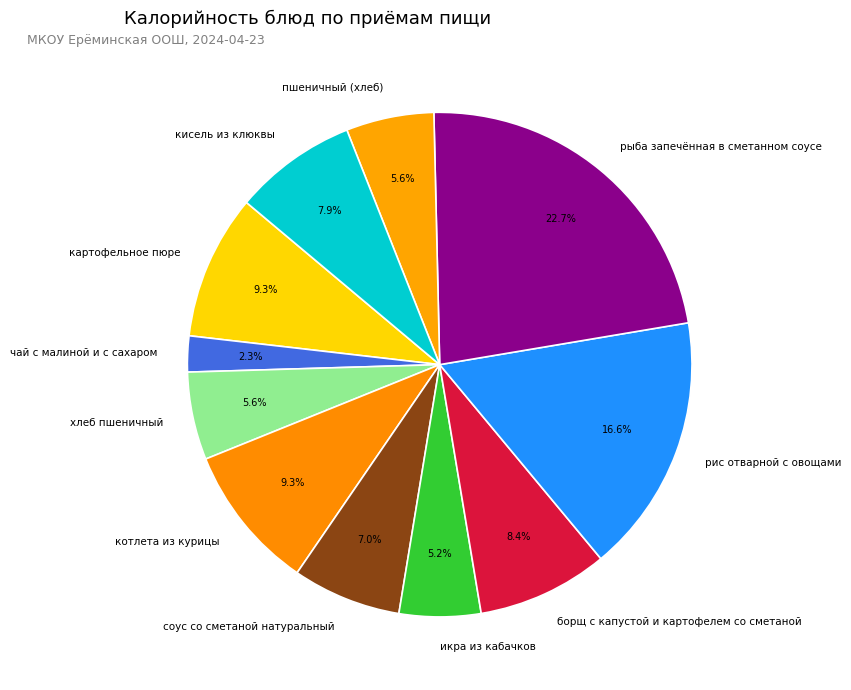

Is it true that борщ с капустой и картофелем со сметаной is 8% of the pie?

True